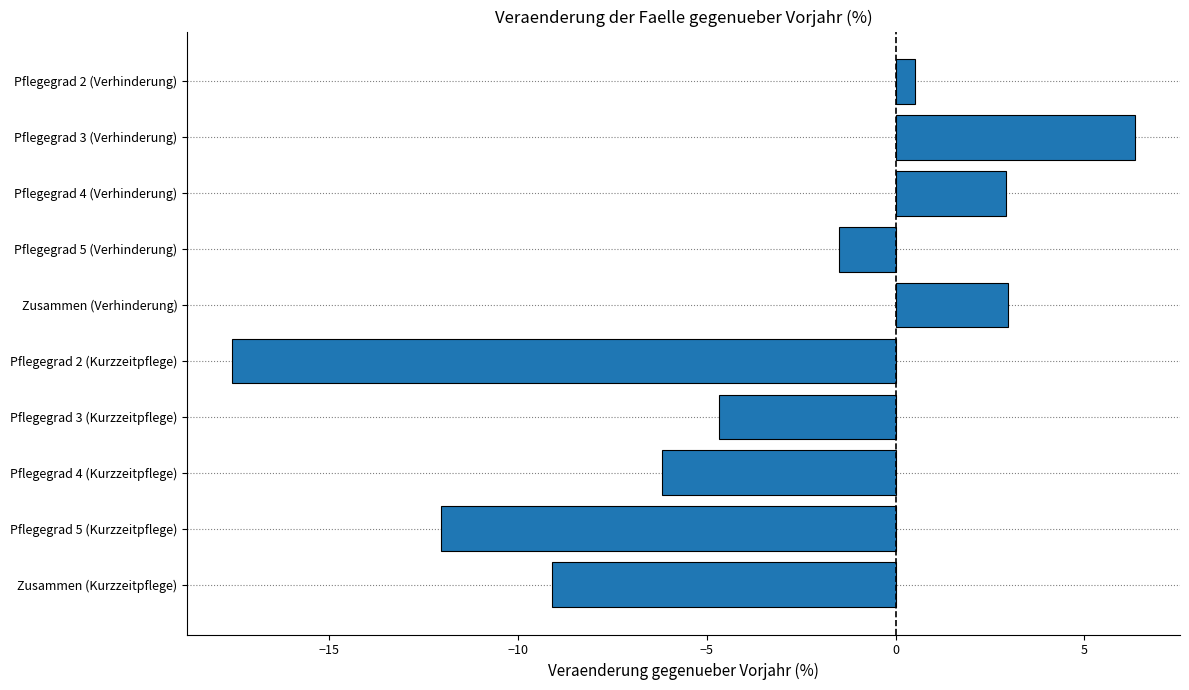

What is the difference between the second highest and minimum values?

20.6